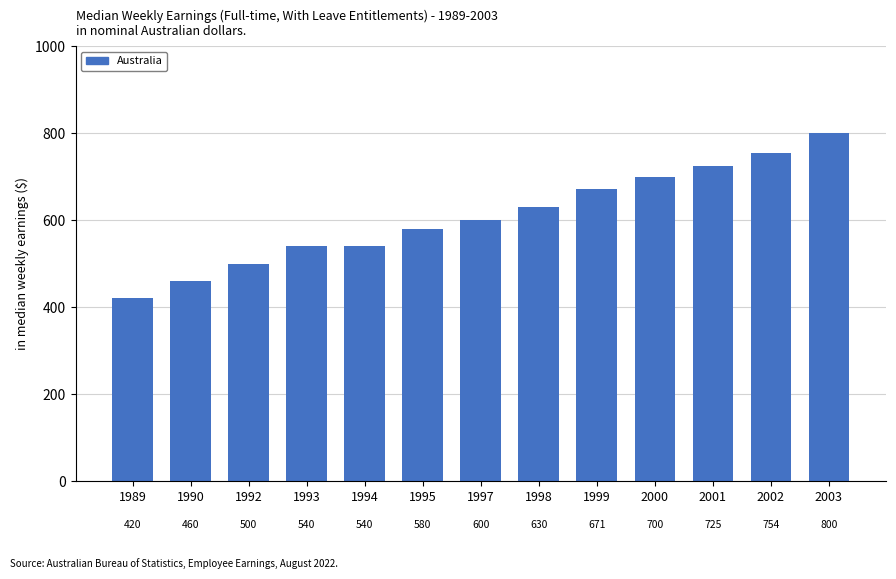

What is the sum of the values at 1993 and 1994?

1080